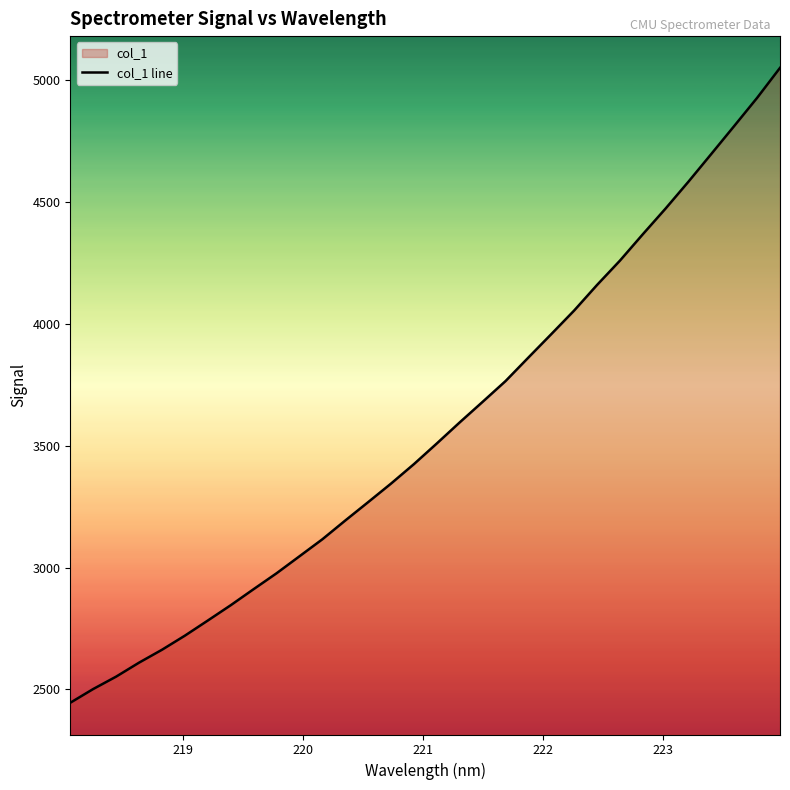

What is the greatest value displayed?

5050.8